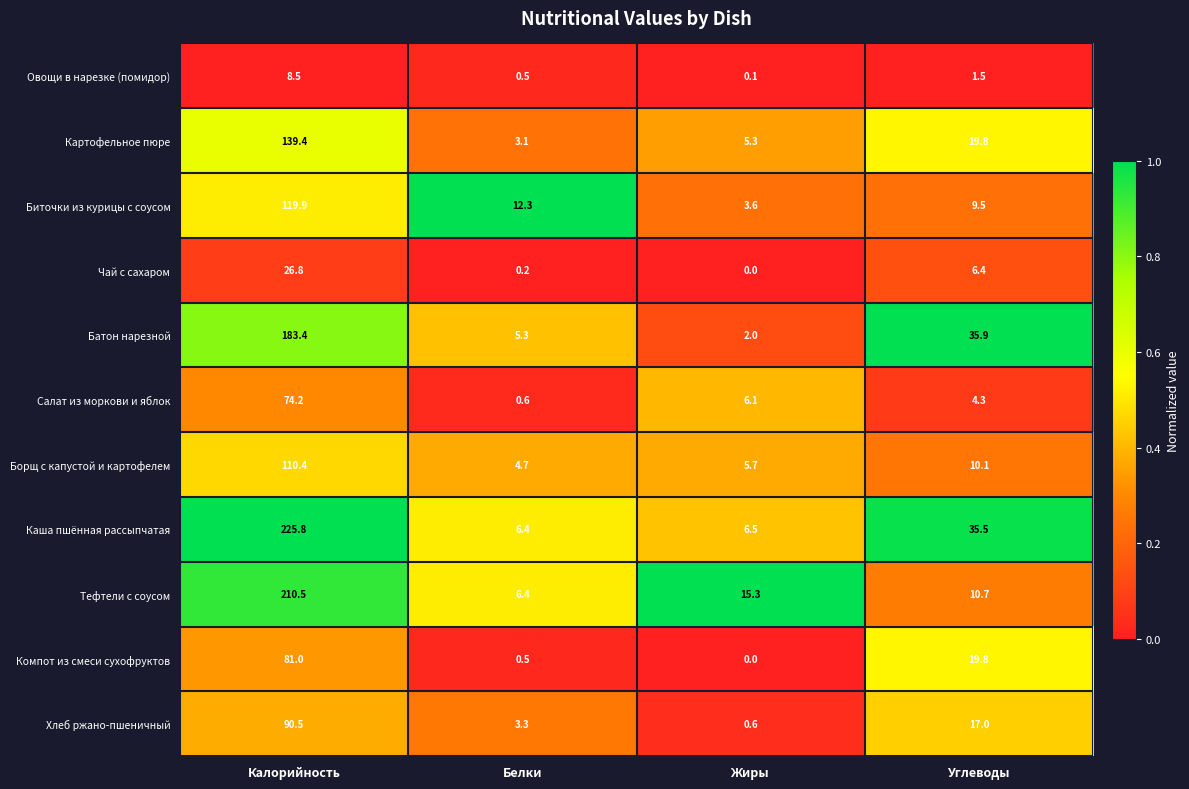

True or false: Салат из моркови и яблок has a value of 0.6 at Белки.

True